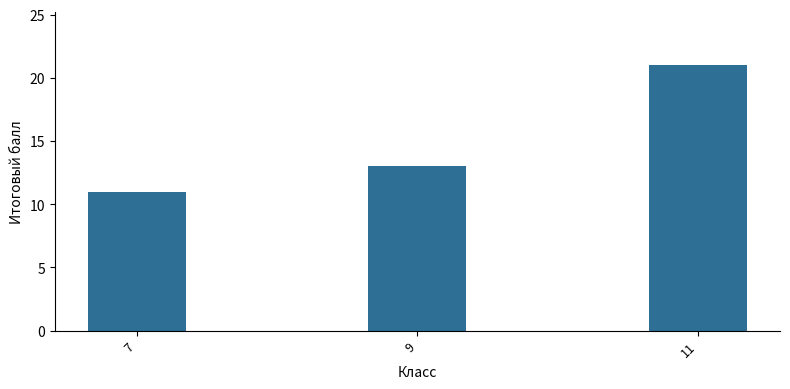

The value at 11 is 13. True or false?

False